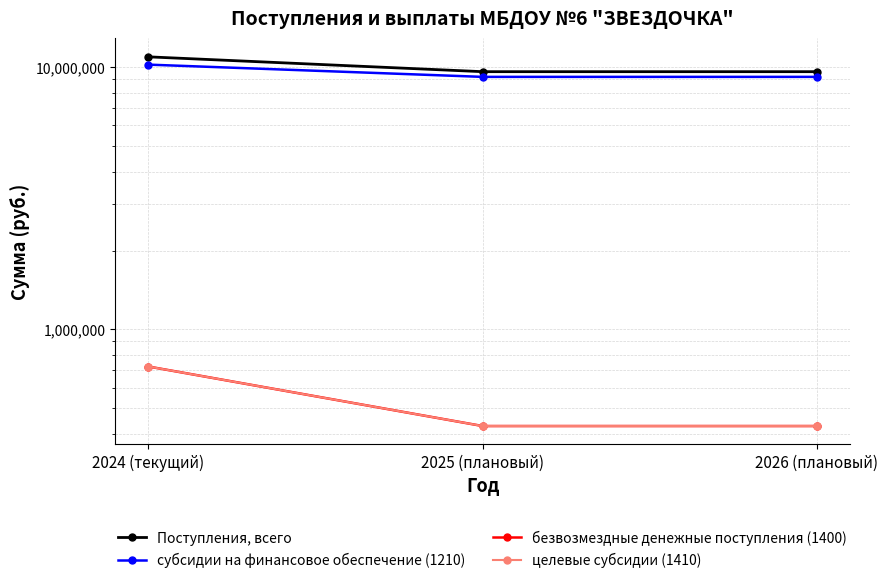

What is the sum of all субсидии на финансовое обеспечение (1210) values?

28574642.2